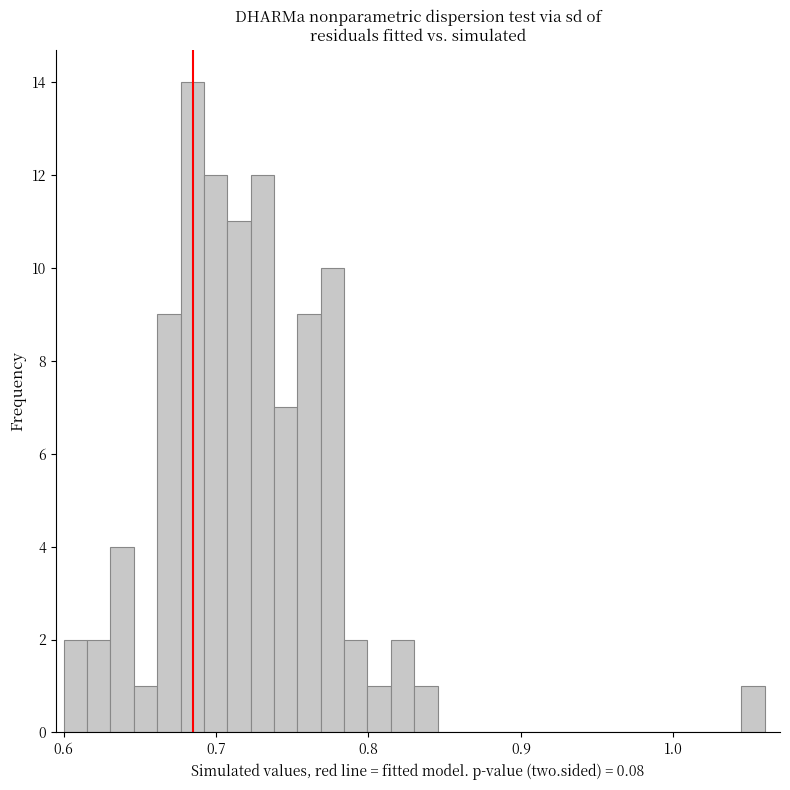

Around what value on the x-axis is the tallest bar? Give the approximate position of its centre, as read against the axis.

0.68